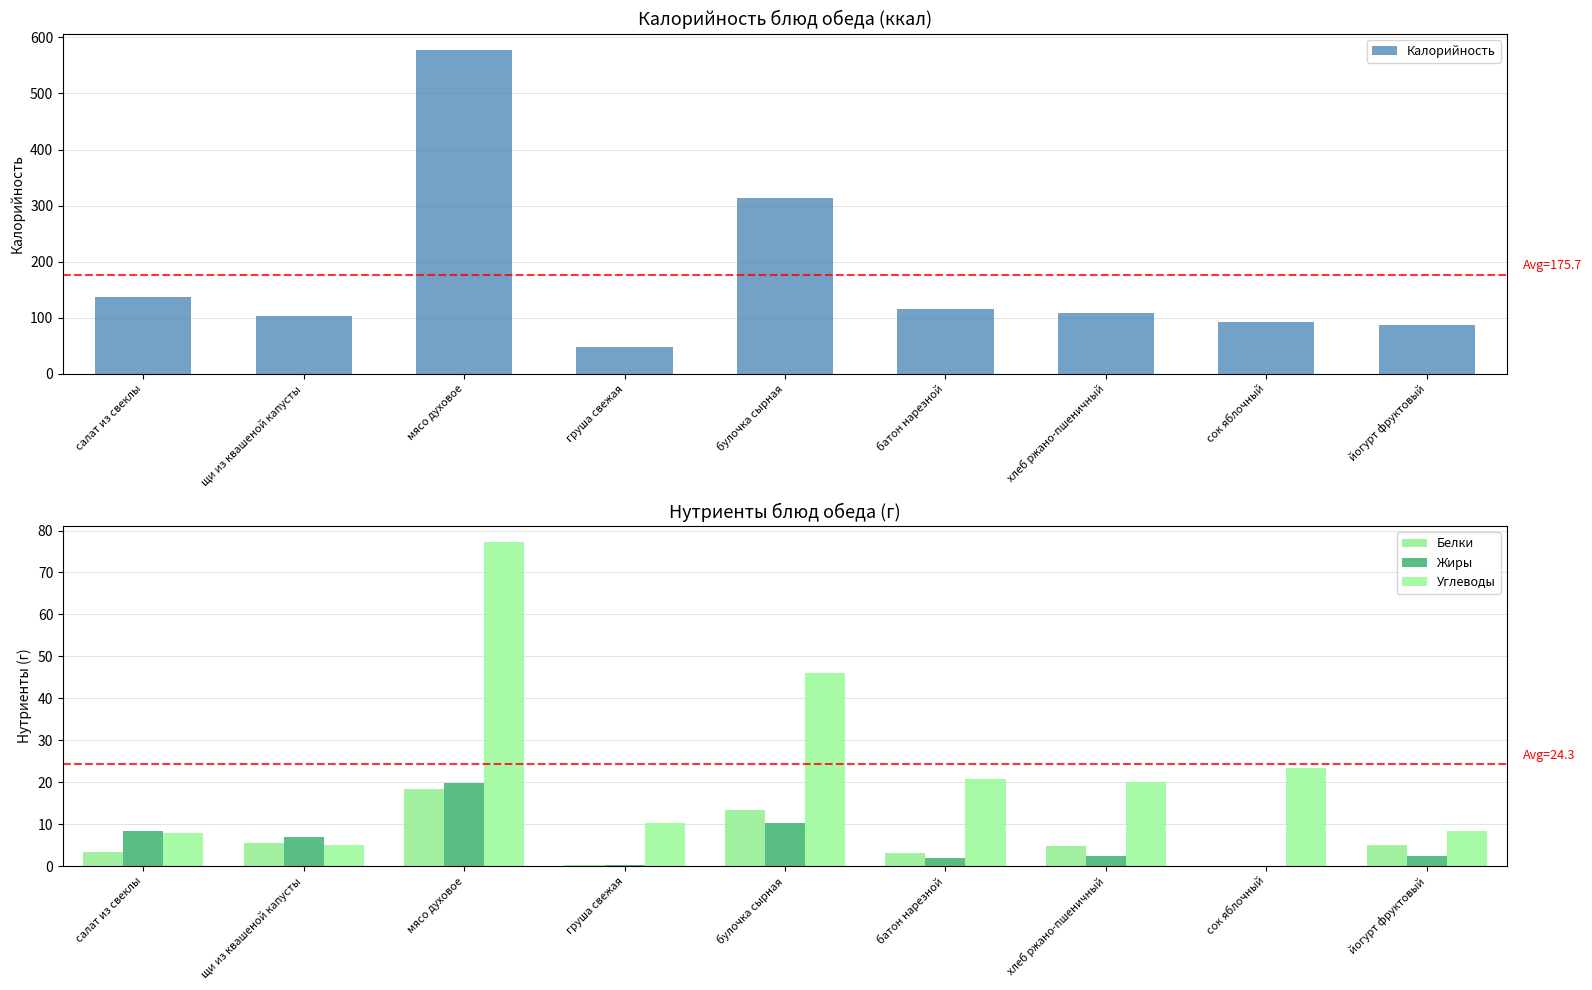

What is the sum of all Углеводы values?

219.0